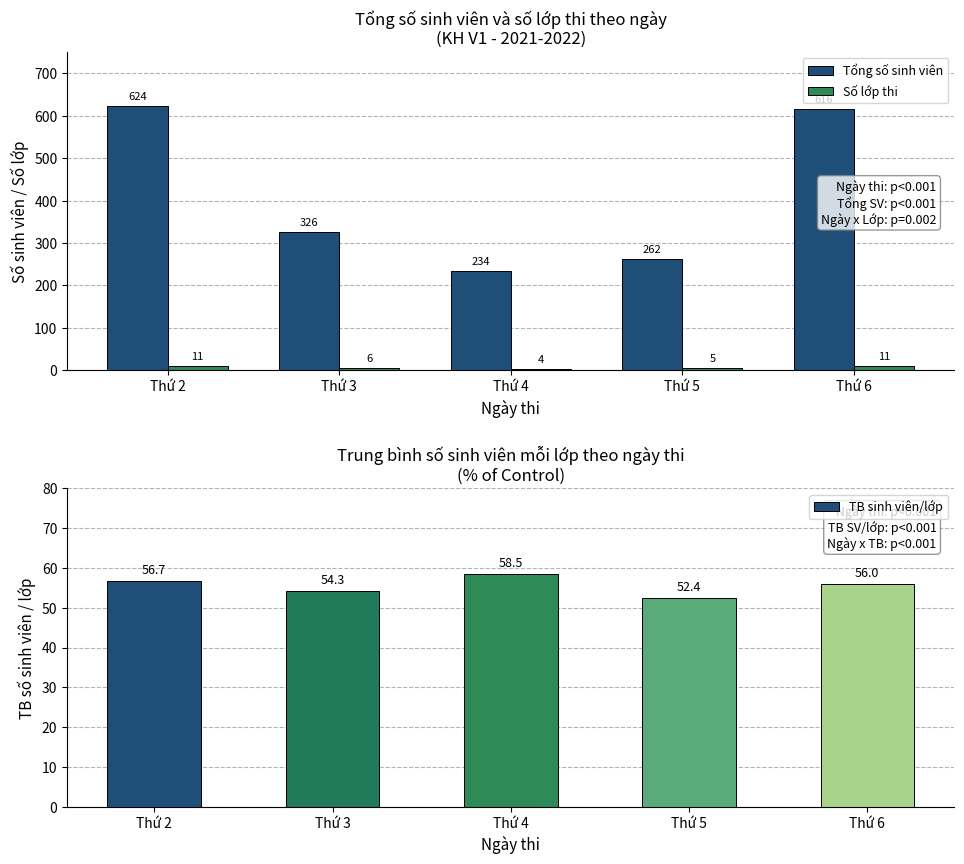

Which series has the largest total across all categories?

Tổng số sinh viên